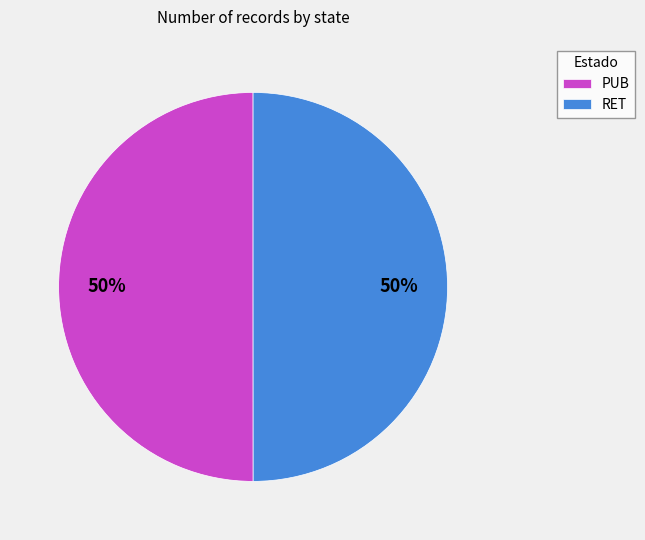

Do RET and PUB together represent more than half of the pie?

Yes